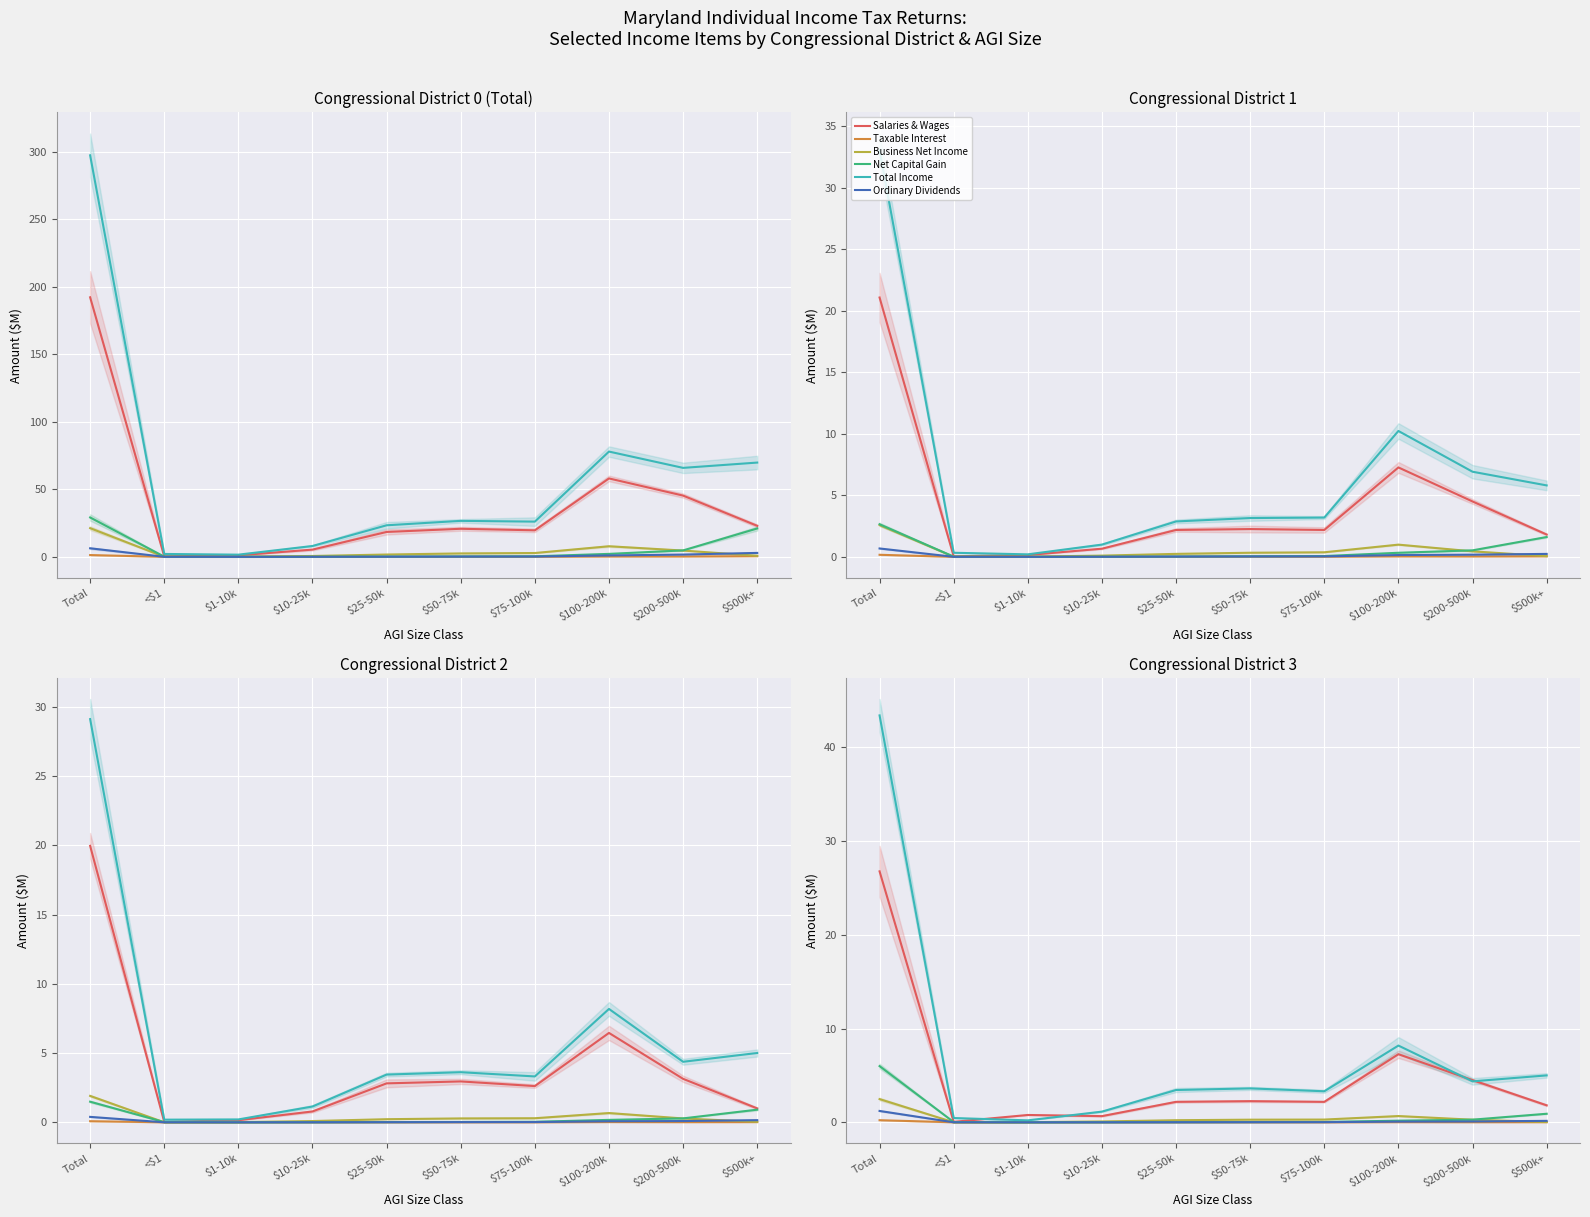

Which category has the lowest value in the Total Income series?

$1-10k